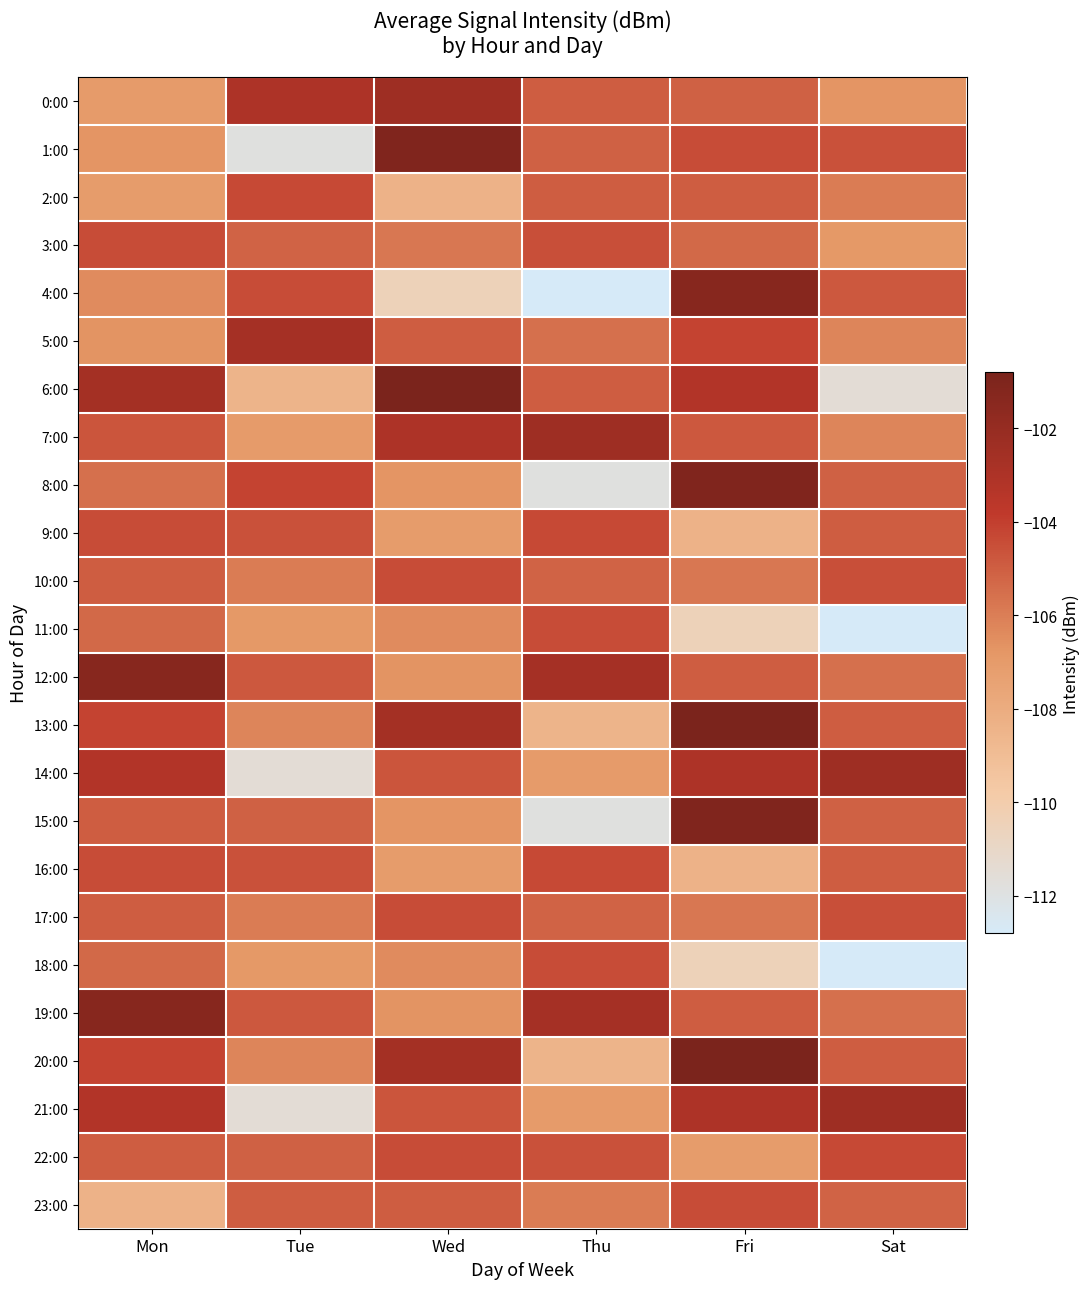

What is the spread (max minus min) of values at Mon?

7.0